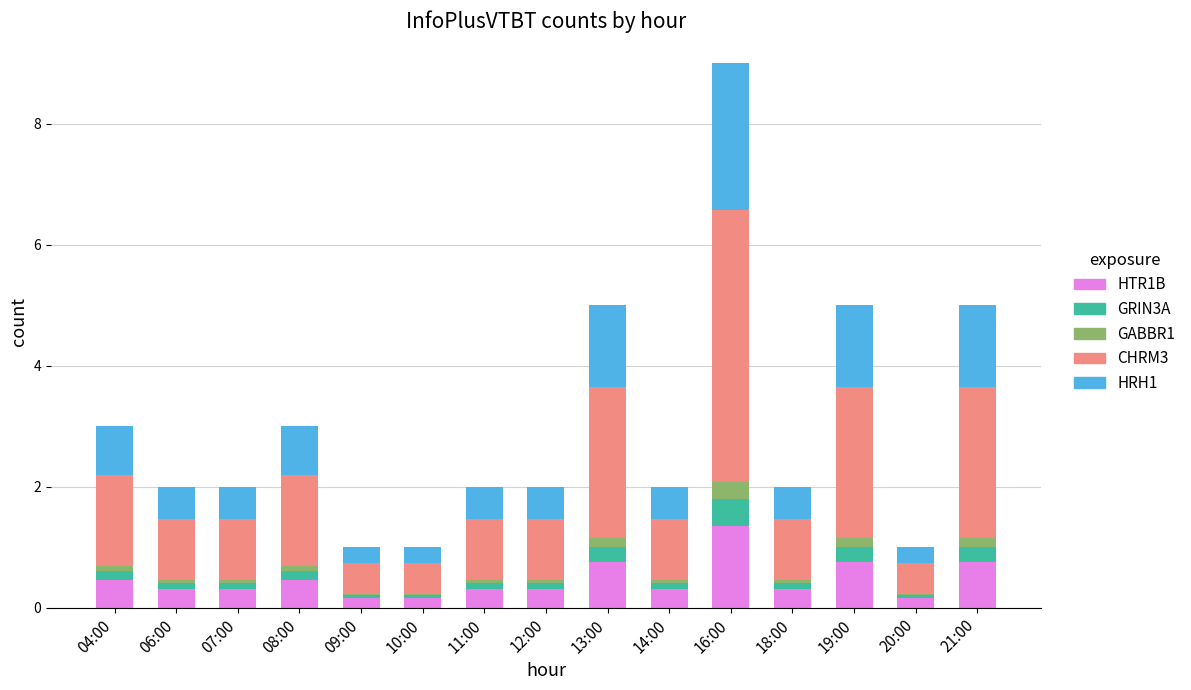

What is the sum of all HTR1B values?

6.8